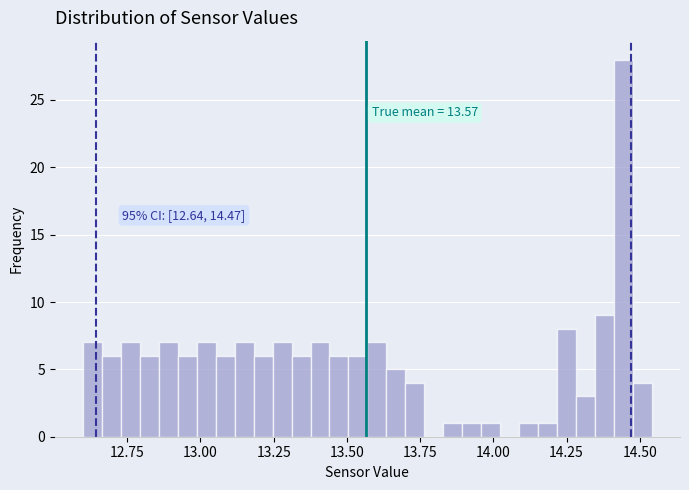

Read against the x-axis, roughly where is the centre of the tallest bar?

14.45